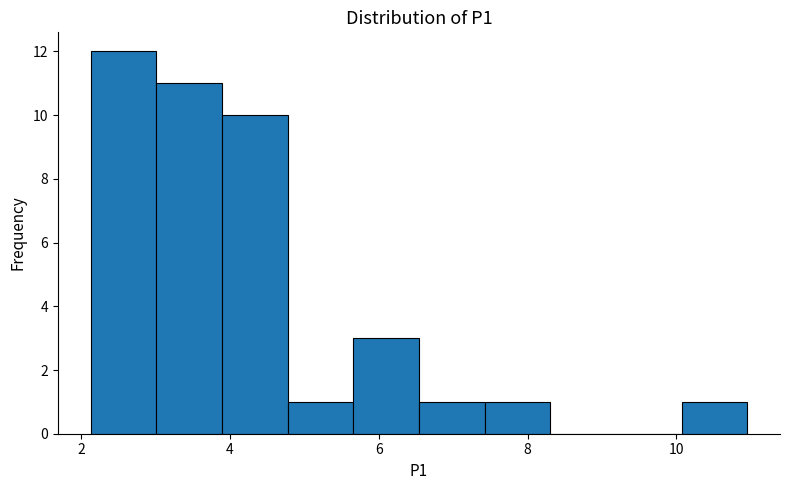

What is the height of the bar covering 6.6 to 7.4 on the x-axis? Neither the bar edges nor the heights are printed on the chart, so give them approximately, as read against the axes.

1